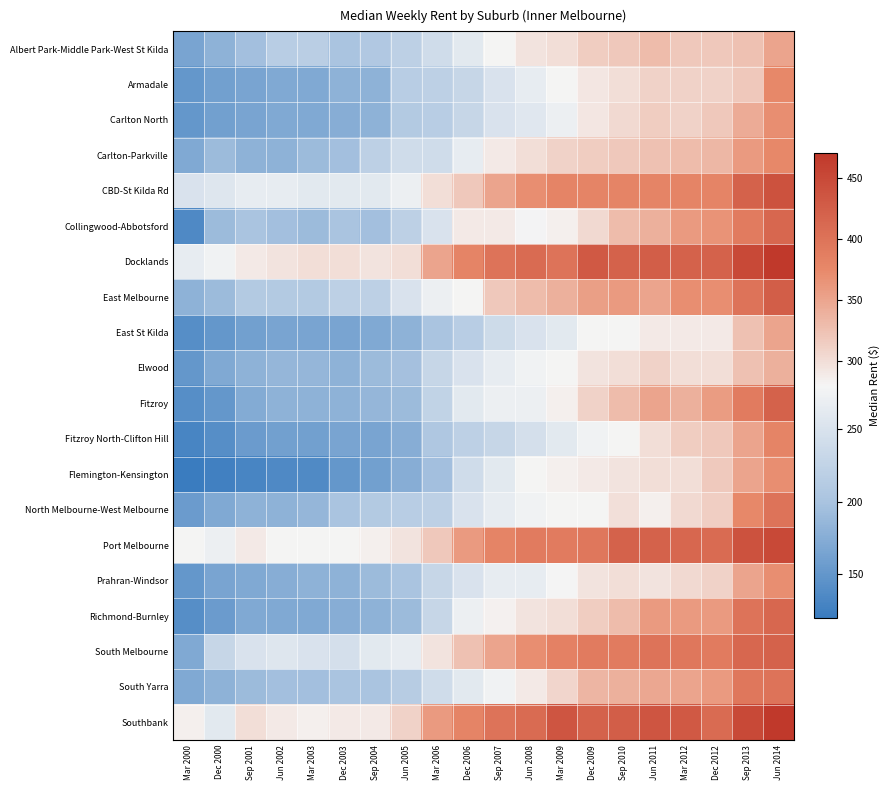

Reading left to right, extract all data points from this chart.

Albert Park-Middle Park-West St Kilda: Mar 2000=165	Dec 2000=180	Sep 2001=195	Jun 2002=215	Mar 2003=218	Dec 2003=200	Sep 2004=208	Jun 2005=220	Mar 2006=240	Dec 2006=260	Sep 2007=280	Jun 2008=295	Mar 2009=300	Dec 2009=315	Sep 2010=320	Jun 2011=330	Mar 2012=320	Dec 2012=320	Sep 2013=325	Jun 2014=350
Armadale: Mar 2000=150	Dec 2000=160	Sep 2001=165	Jun 2002=170	Mar 2003=170	Dec 2003=180	Sep 2004=180	Jun 2005=215	Mar 2006=220	Dec 2006=230	Sep 2007=250	Jun 2008=265	Mar 2009=280	Dec 2009=293	Sep 2010=300	Jun 2011=310	Mar 2012=310	Dec 2012=310	Sep 2013=320	Jun 2014=375
Carlton North: Mar 2000=150	Dec 2000=160	Sep 2001=165	Jun 2002=170	Mar 2003=170	Dec 2003=175	Sep 2004=180	Jun 2005=210	Mar 2006=215	Dec 2006=230	Sep 2007=250	Jun 2008=258	Mar 2009=270	Dec 2009=293	Sep 2010=305	Jun 2011=315	Mar 2012=310	Dec 2012=320	Sep 2013=345	Jun 2014=370
Carlton-Parkville: Mar 2000=170	Dec 2000=190	Sep 2001=180	Jun 2002=180	Mar 2003=190	Dec 2003=195	Sep 2004=220	Jun 2005=240	Mar 2006=240	Dec 2006=265	Sep 2007=290	Jun 2008=300	Mar 2009=310	Dec 2009=315	Sep 2010=320	Jun 2011=325	Mar 2012=330	Dec 2012=334	Sep 2013=360	Jun 2014=375
CBD-St Kilda Rd: Mar 2000=250	Dec 2000=255	Sep 2001=265	Jun 2002=265	Mar 2003=260	Dec 2003=260	Sep 2004=260	Jun 2005=270	Mar 2006=300	Dec 2006=320	Sep 2007=350	Jun 2008=370	Mar 2009=380	Dec 2009=380	Sep 2010=380	Jun 2011=380	Mar 2012=380	Dec 2012=380	Sep 2013=420	Jun 2014=440
Collingwood-Abbotsford: Mar 2000=135	Dec 2000=190	Sep 2001=200	Jun 2002=195	Mar 2003=190	Dec 2003=200	Sep 2004=195	Jun 2005=220	Mar 2006=250	Dec 2006=290	Sep 2007=290	Jun 2008=278	Mar 2009=285	Dec 2009=305	Sep 2010=330	Jun 2011=340	Mar 2012=360	Dec 2012=365	Sep 2013=390	Jun 2014=415
Docklands: Mar 2000=265	Dec 2000=275	Sep 2001=290	Jun 2002=295	Mar 2003=300	Dec 2003=300	Sep 2004=295	Jun 2005=300	Mar 2006=350	Dec 2006=380	Sep 2007=400	Jun 2008=410	Mar 2009=400	Dec 2009=430	Sep 2010=420	Jun 2011=425	Mar 2012=420	Dec 2012=420	Sep 2013=450	Jun 2014=470
East Melbourne: Mar 2000=180	Dec 2000=190	Sep 2001=210	Jun 2002=210	Mar 2003=210	Dec 2003=220	Sep 2004=220	Jun 2005=250	Mar 2006=270	Dec 2006=280	Sep 2007=320	Jun 2008=330	Mar 2009=340	Dec 2009=355	Sep 2010=360	Jun 2011=350	Mar 2012=370	Dec 2012=370	Sep 2013=400	Jun 2014=425
East St Kilda: Mar 2000=140	Dec 2000=150	Sep 2001=160	Jun 2002=165	Mar 2003=165	Dec 2003=165	Sep 2004=170	Jun 2005=180	Mar 2006=200	Dec 2006=215	Sep 2007=238	Jun 2008=250	Mar 2009=260	Dec 2009=280	Sep 2010=281	Jun 2011=290	Mar 2012=290	Dec 2012=290	Sep 2013=325	Jun 2014=350
Elwood: Mar 2000=150	Dec 2000=170	Sep 2001=180	Jun 2002=185	Mar 2003=185	Dec 2003=180	Sep 2004=190	Jun 2005=197	Mar 2006=230	Dec 2006=250	Sep 2007=265	Jun 2008=275	Mar 2009=280	Dec 2009=295	Sep 2010=300	Jun 2011=310	Mar 2012=300	Dec 2012=300	Sep 2013=325	Jun 2014=340
Fitzroy: Mar 2000=140	Dec 2000=150	Sep 2001=173	Jun 2002=180	Mar 2003=180	Dec 2003=180	Sep 2004=185	Jun 2005=190	Mar 2006=225	Dec 2006=260	Sep 2007=270	Jun 2008=270	Mar 2009=285	Dec 2009=310	Sep 2010=330	Jun 2011=350	Mar 2012=340	Dec 2012=358	Sep 2013=390	Jun 2014=420
Fitzroy North-Clifton Hill: Mar 2000=130	Dec 2000=140	Sep 2001=156	Jun 2002=160	Mar 2003=160	Dec 2003=165	Sep 2004=165	Jun 2005=175	Mar 2006=205	Dec 2006=220	Sep 2007=230	Jun 2008=245	Mar 2009=260	Dec 2009=275	Sep 2010=280	Jun 2011=300	Mar 2012=315	Dec 2012=320	Sep 2013=350	Jun 2014=380
Flemington-Kensington: Mar 2000=120	Dec 2000=125	Sep 2001=130	Jun 2002=135	Mar 2003=137	Dec 2003=150	Sep 2004=160	Jun 2005=175	Mar 2006=195	Dec 2006=240	Sep 2007=260	Jun 2008=280	Mar 2009=285	Dec 2009=290	Sep 2010=295	Jun 2011=300	Mar 2012=300	Dec 2012=318	Sep 2013=350	Jun 2014=370
North Melbourne-West Melbourne: Mar 2000=155	Dec 2000=170	Sep 2001=180	Jun 2002=180	Mar 2003=185	Dec 2003=200	Sep 2004=210	Jun 2005=215	Mar 2006=220	Dec 2006=250	Sep 2007=265	Jun 2008=275	Mar 2009=280	Dec 2009=280	Sep 2010=299	Jun 2011=285	Mar 2012=305	Dec 2012=313	Sep 2013=375	Jun 2014=400
Port Melbourne: Mar 2000=280	Dec 2000=270	Sep 2001=290	Jun 2002=280	Mar 2003=280	Dec 2003=280	Sep 2004=285	Jun 2005=295	Mar 2006=320	Dec 2006=360	Sep 2007=380	Jun 2008=390	Mar 2009=390	Dec 2009=395	Sep 2010=420	Jun 2011=420	Mar 2012=415	Dec 2012=410	Sep 2013=440	Jun 2014=450
Prahran-Windsor: Mar 2000=150	Dec 2000=165	Sep 2001=170	Jun 2002=175	Mar 2003=180	Dec 2003=180	Sep 2004=190	Jun 2005=200	Mar 2006=230	Dec 2006=250	Sep 2007=265	Jun 2008=265	Mar 2009=279	Dec 2009=295	Sep 2010=300	Jun 2011=295	Mar 2012=305	Dec 2012=310	Sep 2013=350	Jun 2014=370
Richmond-Burnley: Mar 2000=140	Dec 2000=155	Sep 2001=170	Jun 2002=170	Mar 2003=170	Dec 2003=175	Sep 2004=180	Jun 2005=190	Mar 2006=230	Dec 2006=270	Sep 2007=283	Jun 2008=295	Mar 2009=300	Dec 2009=315	Sep 2010=330	Jun 2011=360	Mar 2012=360	Dec 2012=360	Sep 2013=400	Jun 2014=415
South Melbourne: Mar 2000=170	Dec 2000=230	Sep 2001=250	Jun 2002=255	Mar 2003=250	Dec 2003=245	Sep 2004=260	Jun 2005=265	Mar 2006=295	Dec 2006=325	Sep 2007=350	Jun 2008=370	Mar 2009=383	Dec 2009=390	Sep 2010=390	Jun 2011=400	Mar 2012=395	Dec 2012=390	Sep 2013=415	Jun 2014=420
South Yarra: Mar 2000=170	Dec 2000=180	Sep 2001=190	Jun 2002=195	Mar 2003=195	Dec 2003=200	Sep 2004=200	Jun 2005=214	Mar 2006=240	Dec 2006=260	Sep 2007=275	Jun 2008=290	Mar 2009=308	Dec 2009=335	Sep 2010=340	Jun 2011=347	Mar 2012=350	Dec 2012=360	Sep 2013=395	Jun 2014=400
Southbank: Mar 2000=285	Dec 2000=260	Sep 2001=300	Jun 2002=290	Mar 2003=285	Dec 2003=290	Sep 2004=290	Jun 2005=310	Mar 2006=360	Dec 2006=380	Sep 2007=400	Jun 2008=410	Mar 2009=435	Dec 2009=420	Sep 2010=425	Jun 2011=435	Mar 2012=430	Dec 2012=410	Sep 2013=450	Jun 2014=470